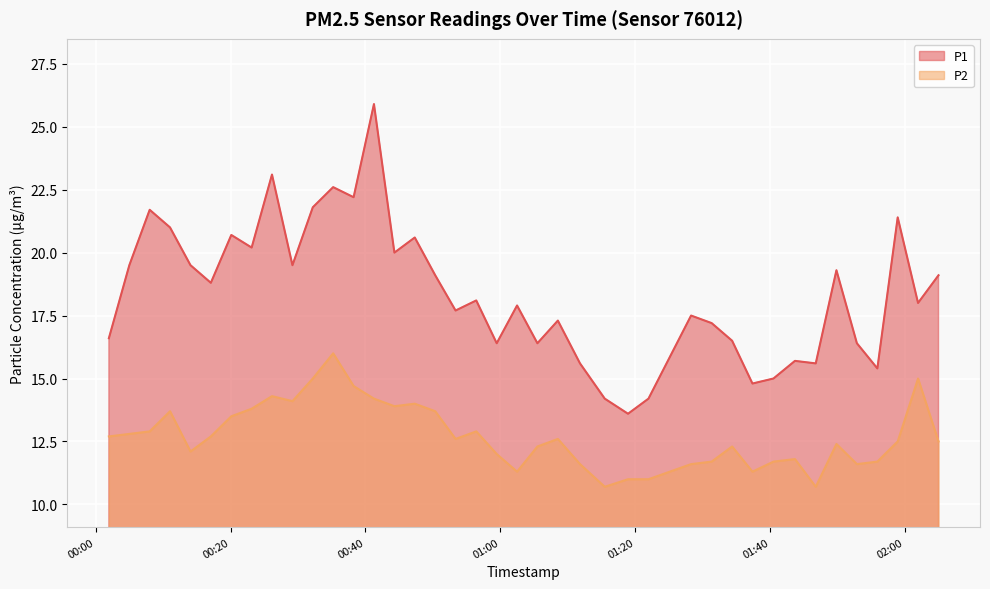

What is the difference between the maximum and minimum values in the P2 series?

5.3